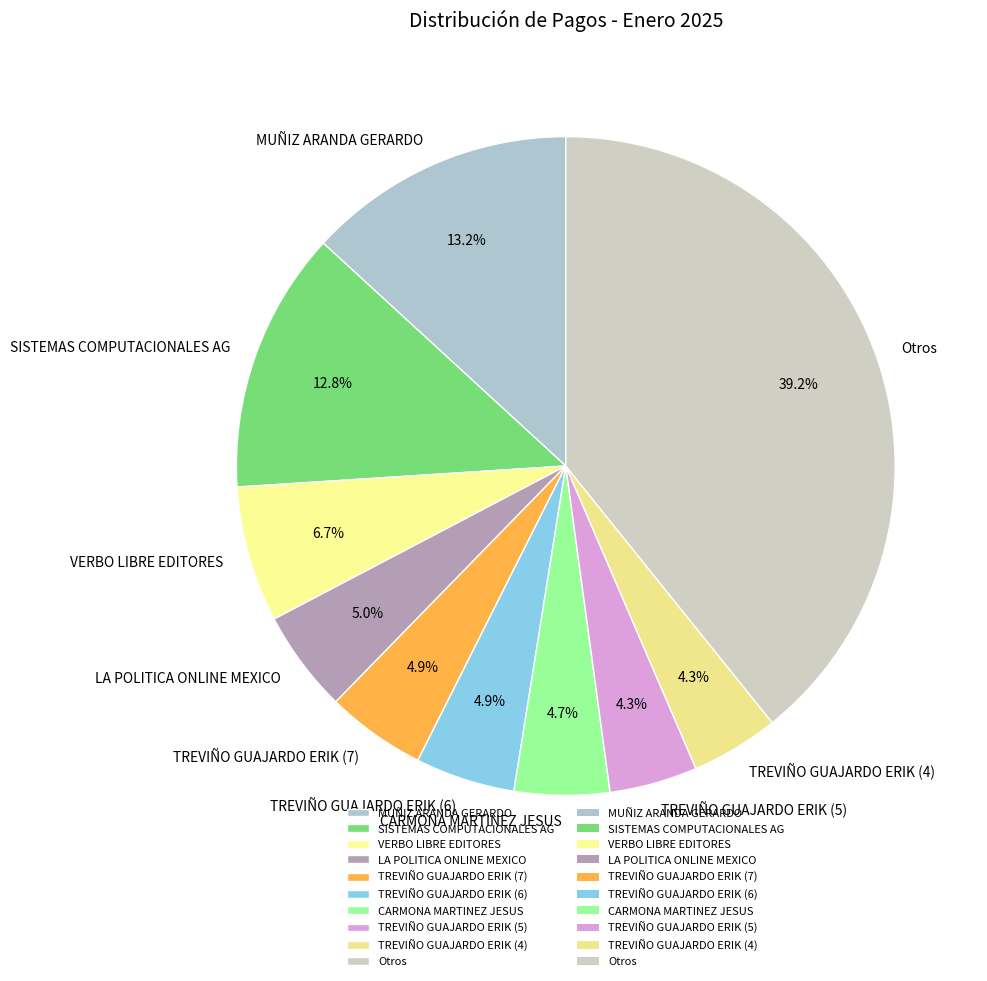

Approximately how many times larger is the value at CARMONA MARTINEZ JESUS compared to SISTEMAS COMPUTACIONALES AG?

0.4